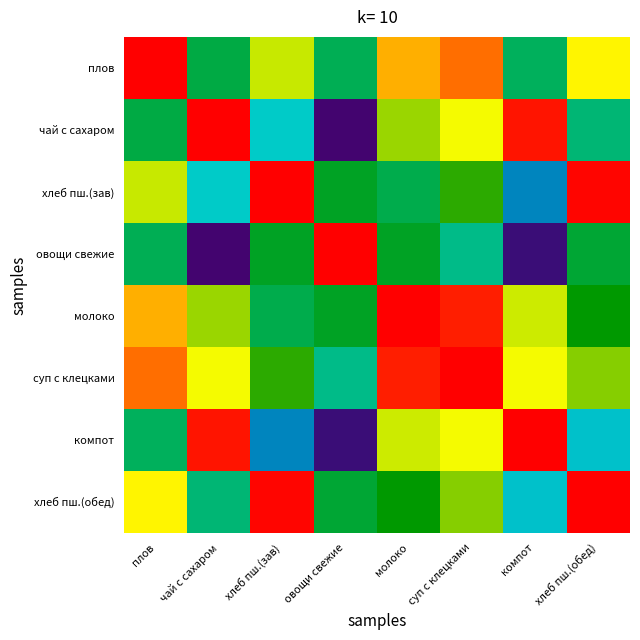

What is the total value across all series at чай с сахаром?

4.9